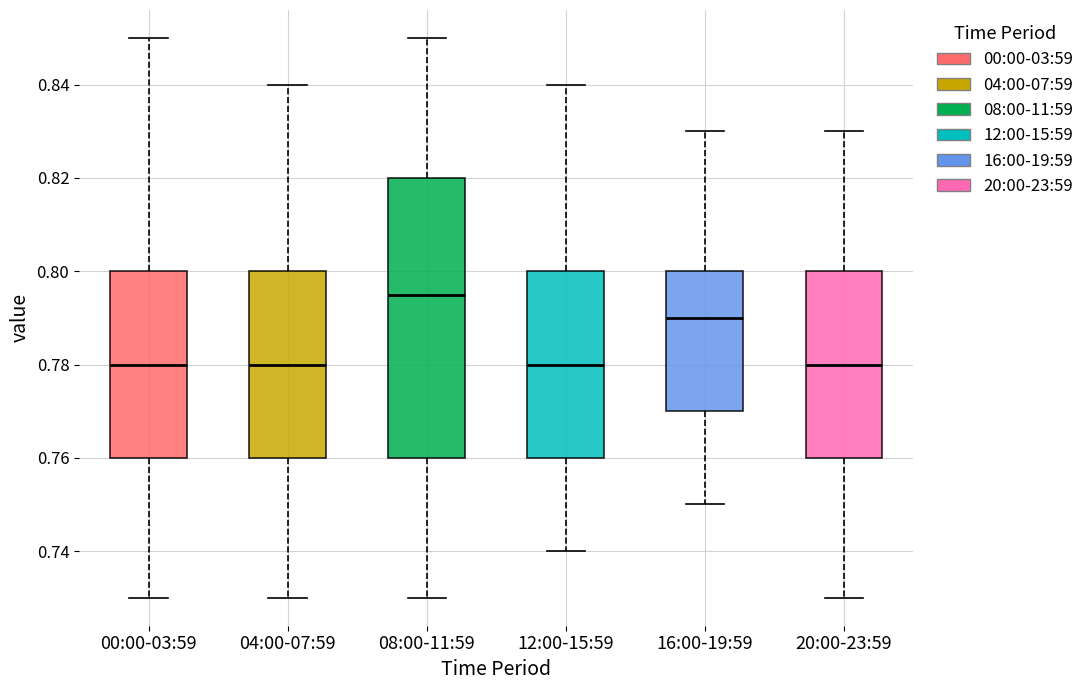

Reading left to right, transcribe this box plot: for each box, give where its median line is, the range the box spans, and where its two whiskers end, as read against the y-axis. The values are not printed on the chart, so give them approximately, as read against the axis.

00:00-03:59: median 0.780, box 0.760 to 0.800, whiskers 0.730 to 0.850
04:00-07:59: median 0.780, box 0.760 to 0.800, whiskers 0.730 to 0.840
08:00-11:59: median 0.796, box 0.760 to 0.820, whiskers 0.730 to 0.850
12:00-15:59: median 0.780, box 0.760 to 0.800, whiskers 0.740 to 0.840
16:00-19:59: median 0.790, box 0.770 to 0.800, whiskers 0.750 to 0.830
20:00-23:59: median 0.780, box 0.760 to 0.800, whiskers 0.730 to 0.830